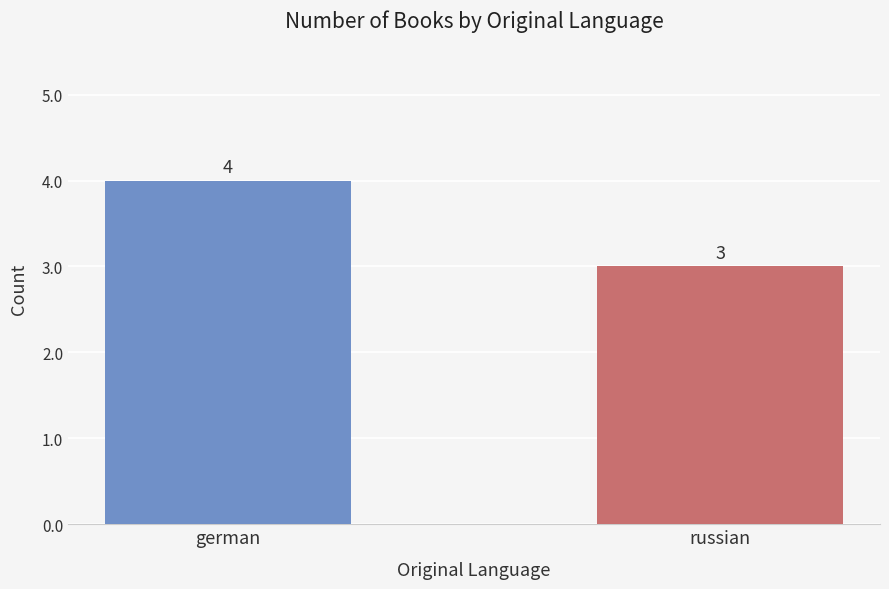

What position from the right is german?

2